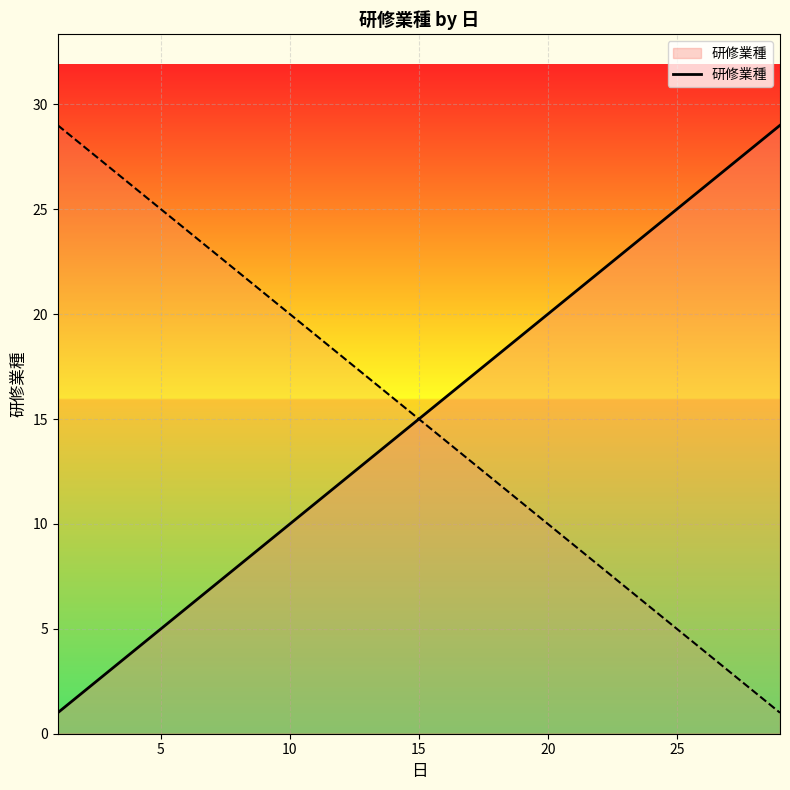

What is the greatest value displayed?

29